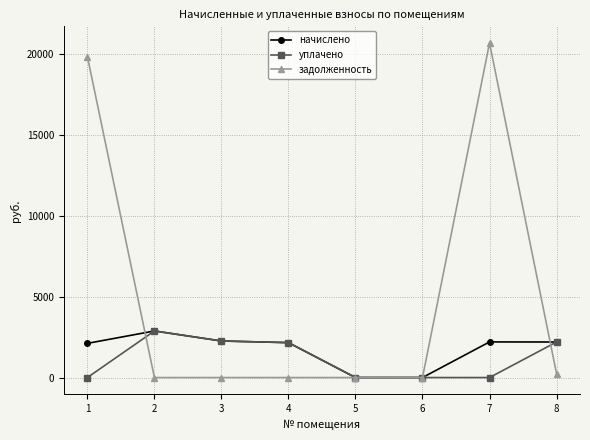

Which series has the largest total across all categories?

задолженность